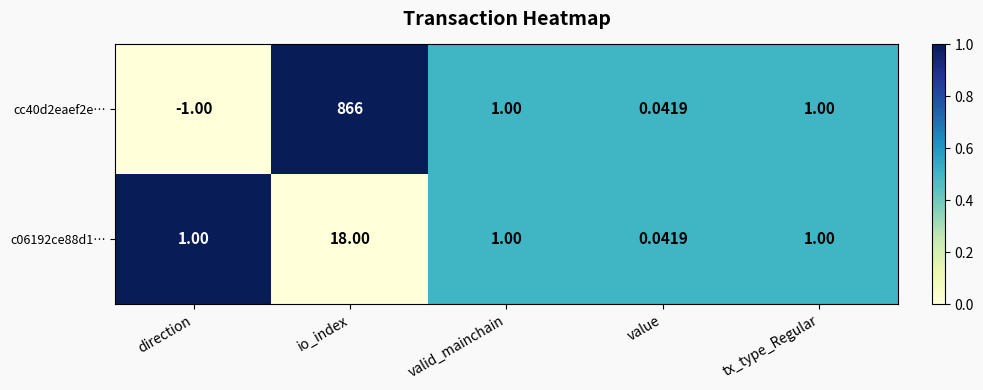

Which label corresponds to the smallest value in the chart?

direction